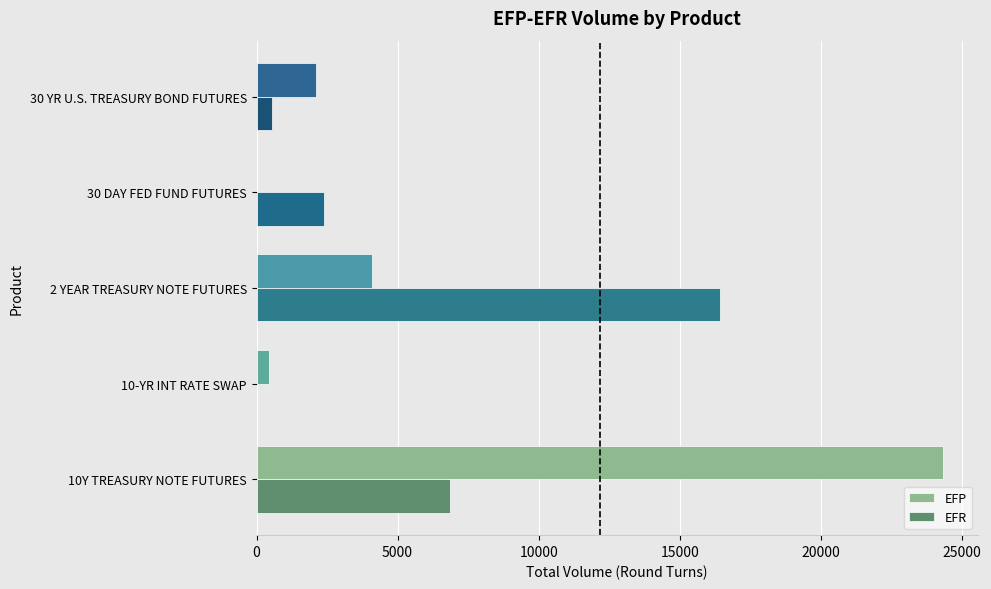

Is the value of EFP at 10Y TREASURY NOTE FUTURES greater than the value of EFR at 30 DAY FED FUND FUTURES?

Yes